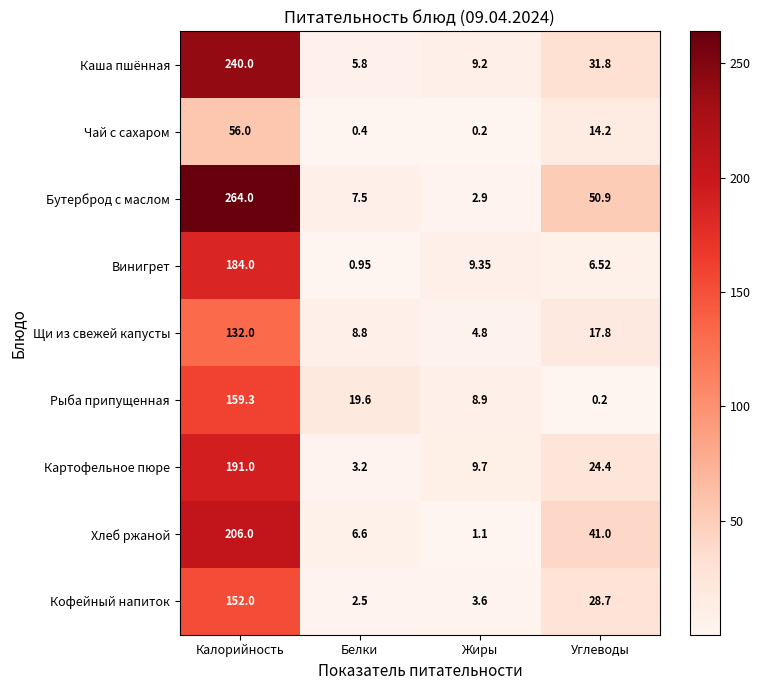

Which series changed the most between Калорийность and Белки?

Бутерброд с маслом